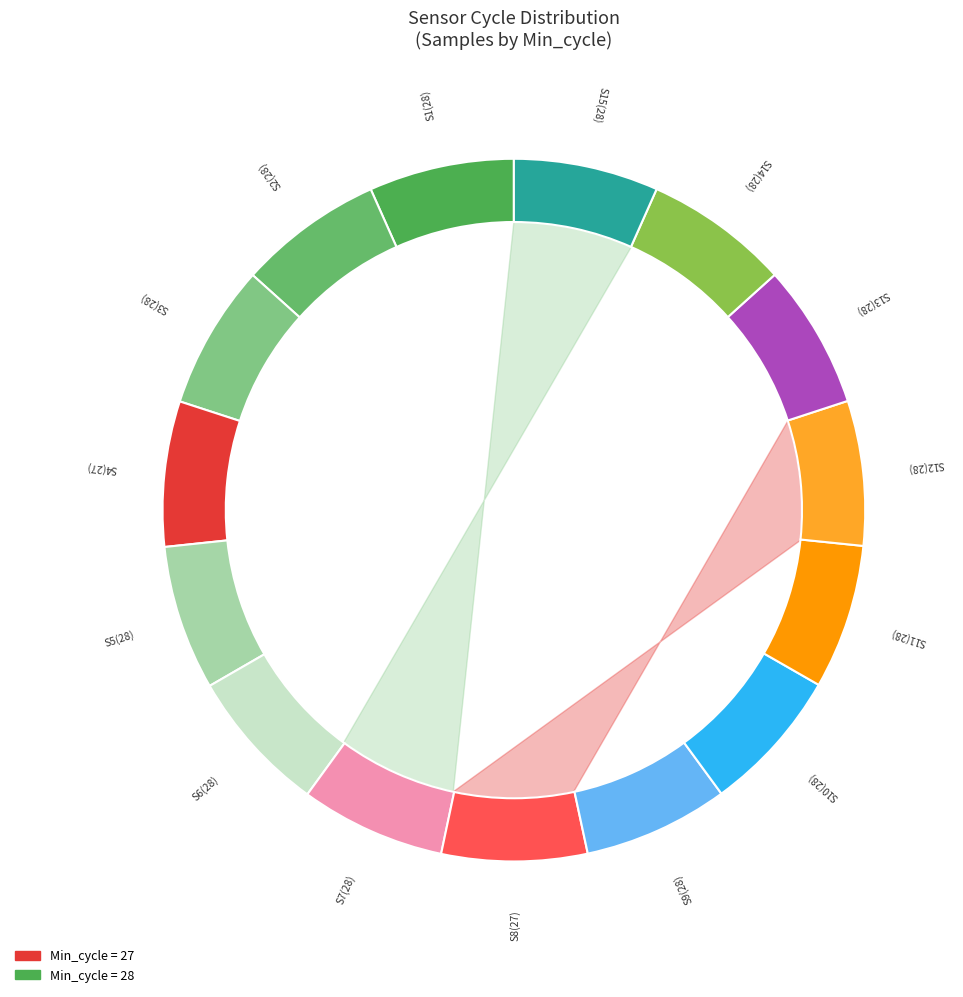

True or false: 28 accounts for 7% of the total.

True